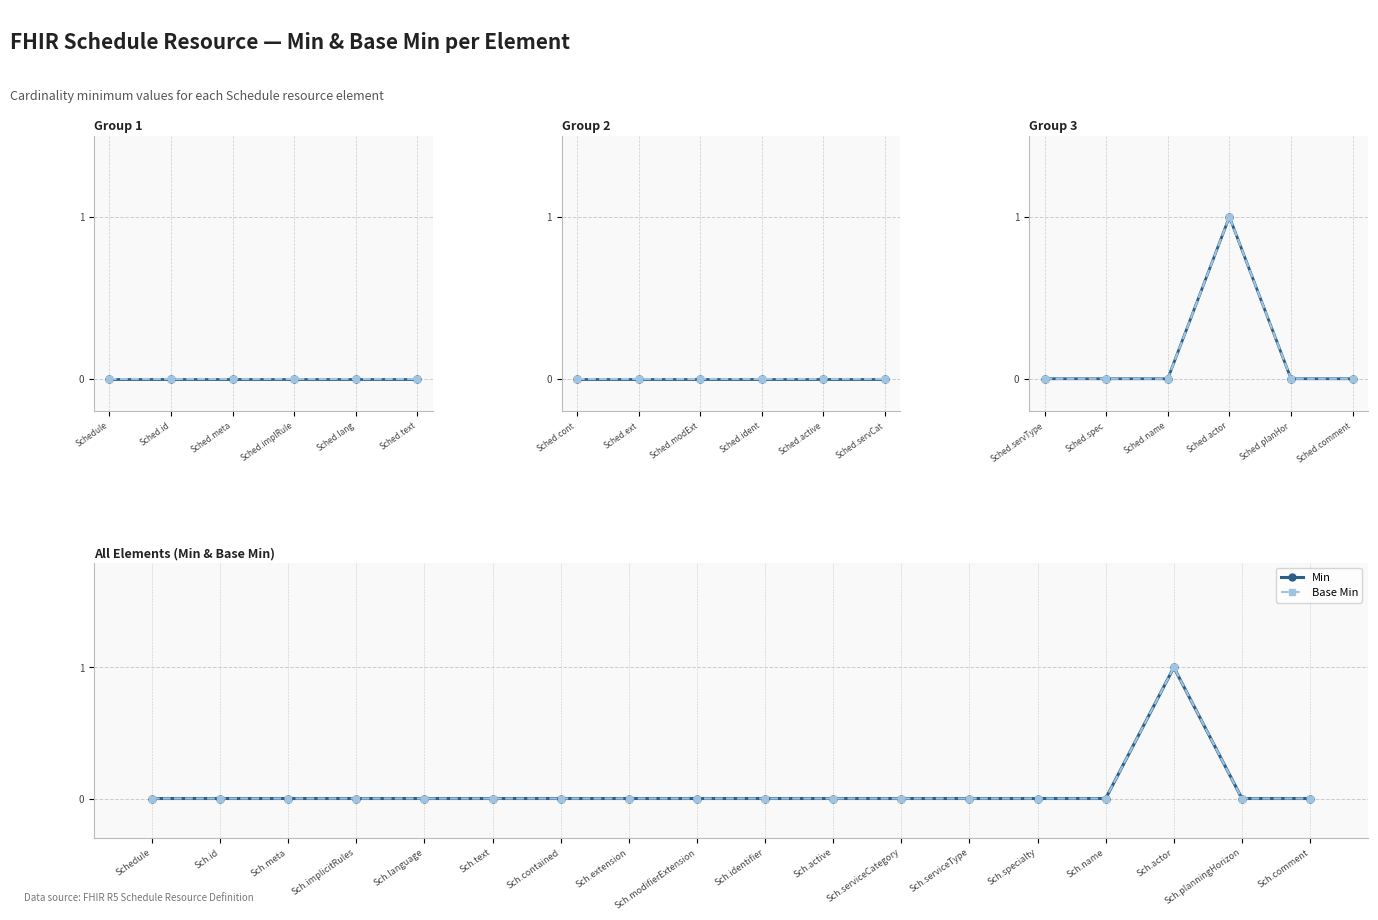

What are all the series names shown in the legend?

Min, Base Min